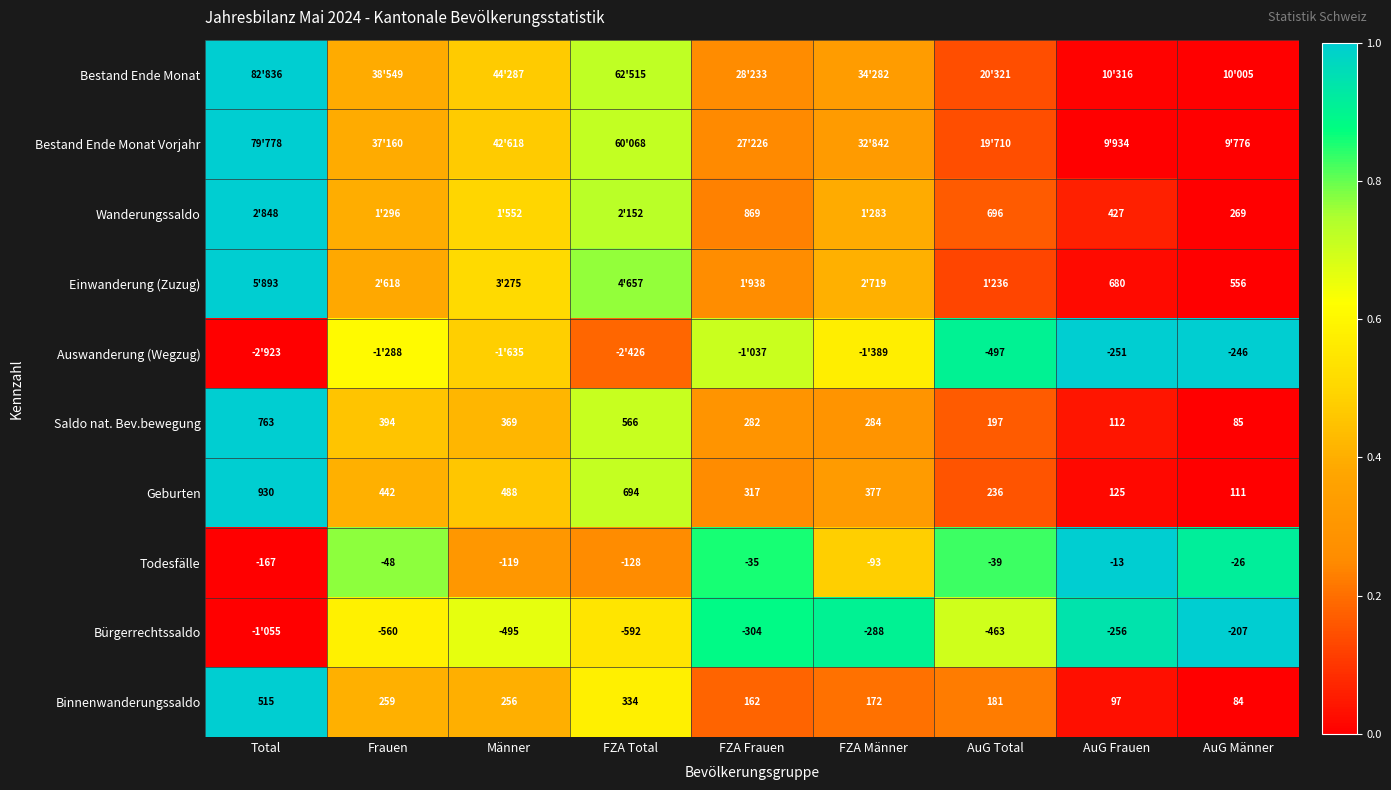

Where does the Saldo nat. Bev.bewegung series first go above 284?

Total